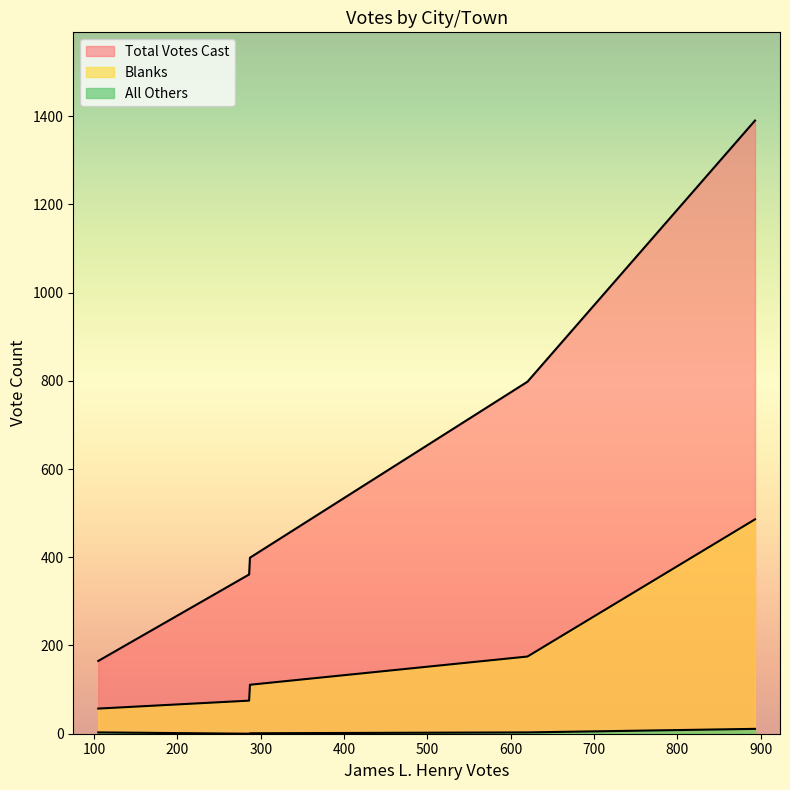

Reading right to left, transcribe all the data shown in this chart.

Blanks: Westport=111	New Bedford=486	Fairhaven=75	Dartmouth=175	Acushnet=57
All Others: Westport=1	New Bedford=11	Fairhaven=0	Dartmouth=3	Acushnet=3
Total Votes Cast: Westport=399	New Bedford=1390	Fairhaven=361	Dartmouth=798	Acushnet=165